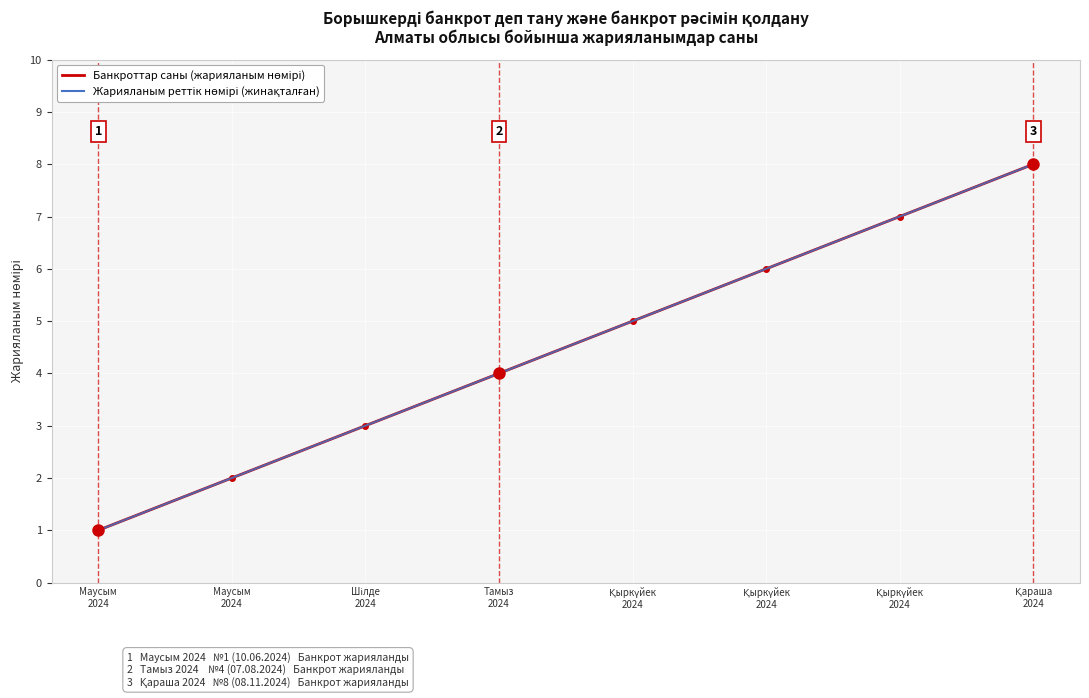

What is the difference between the Жарияланым реттік нөмірі (жинақталған) values at Қыркүйек
2024 and Қыркүйек
2024?

1